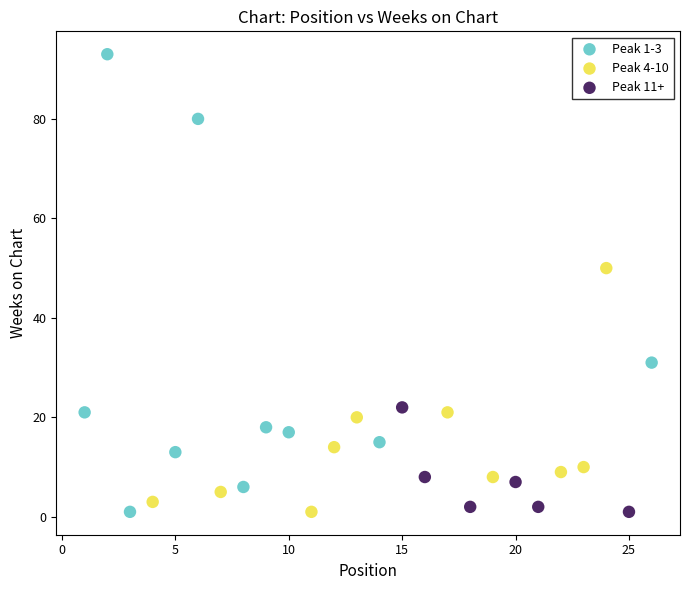

Which series has the widest spread of Y values?

Peak 1-3